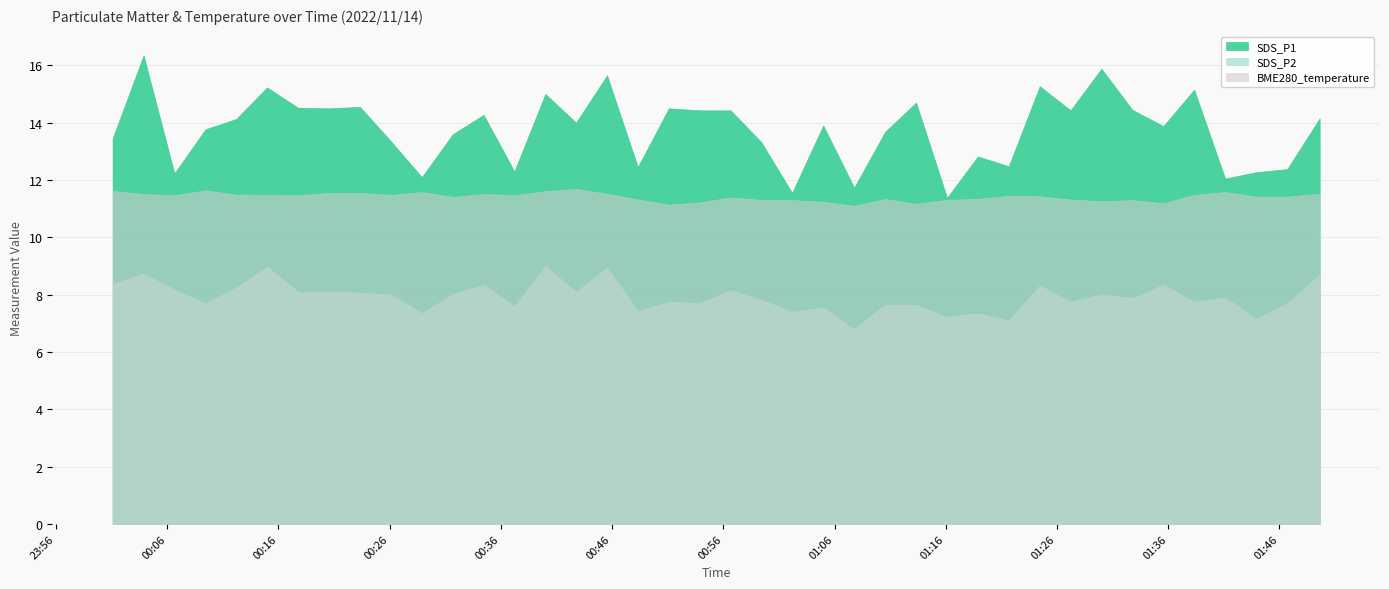

List the series in order of their peak value, highest first.

SDS_P1, BME280_temperature, SDS_P2